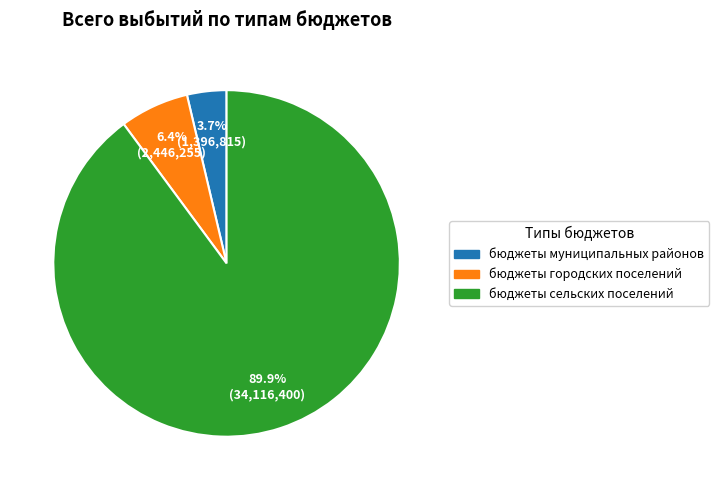

Rank the categories by value from highest to lowest.

бюджеты сельских поселений, бюджеты городских поселений, бюджеты муниципальных районов